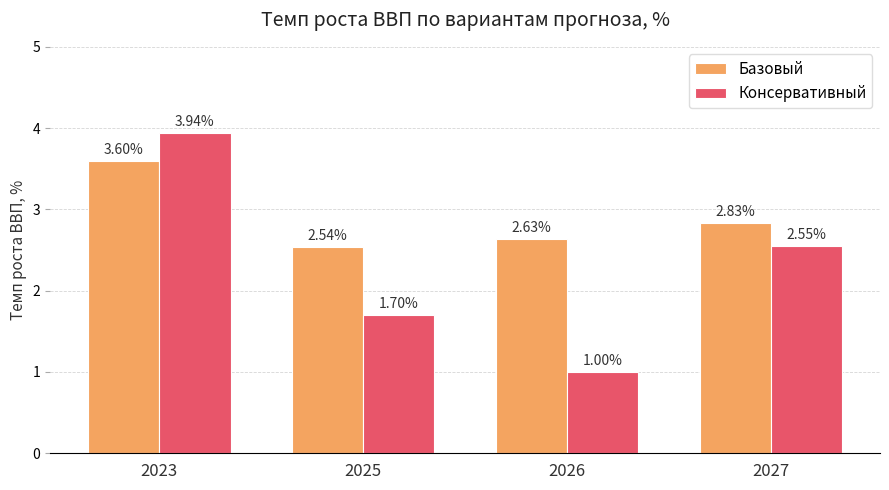

At which category does the chart reach its peak across all series?

2023